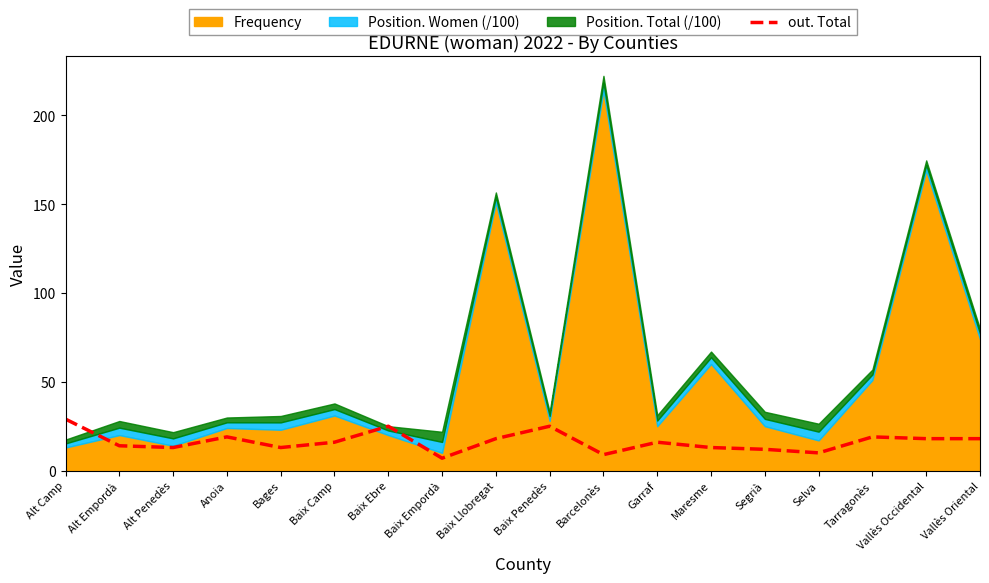

Which label corresponds to the largest value in the chart?

Alt Camp